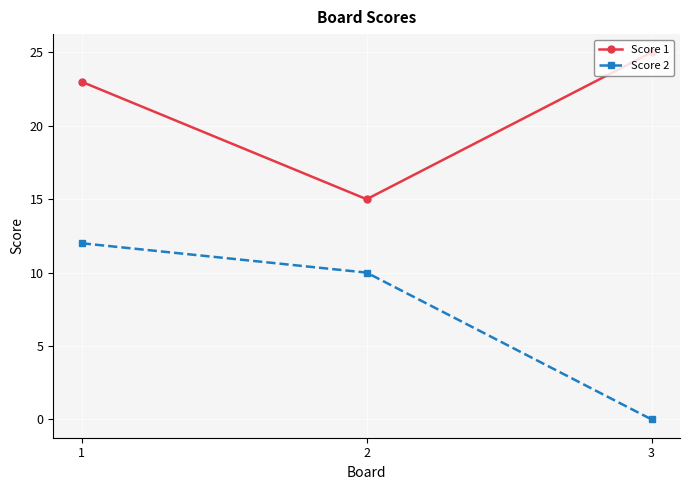

The Score 2 series shows 0 at 3. True or false?

True